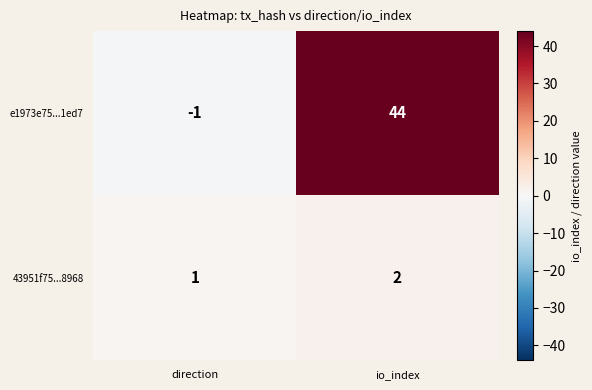

Reading left to right, what are all the values shown in this chart?

e1973e75...1ed7: -1	44
43951f75...8968: 1	2